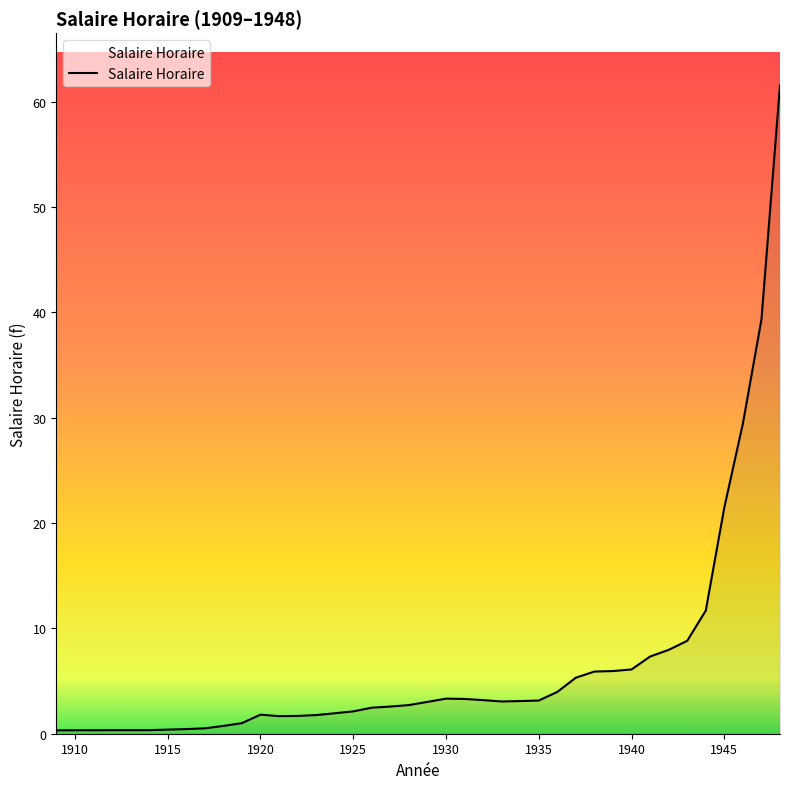

What is the difference between the maximum and minimum values?

61.3